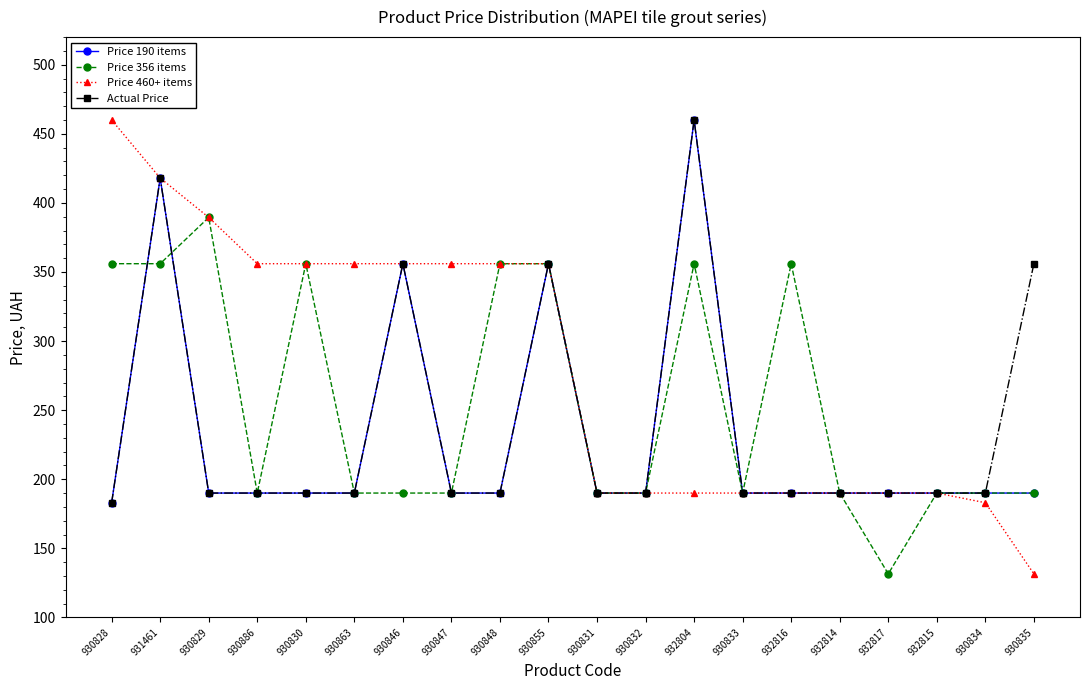

True or false: Price 460+ items has a value of 188.6 at 930847.

False